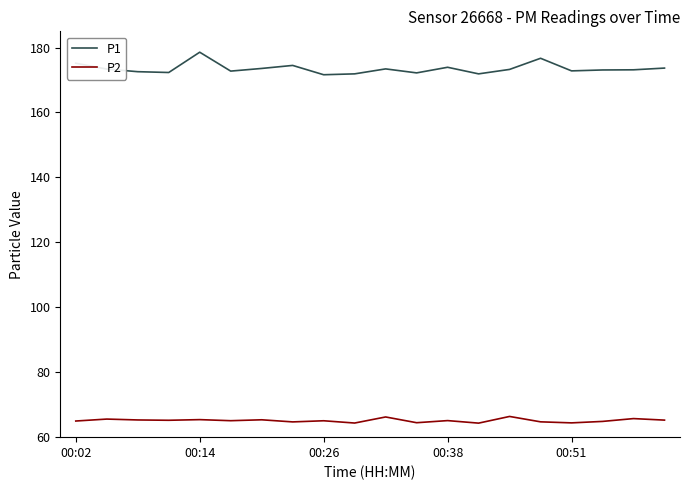

Rank the series by their average value, from highest to lowest.

P1, P2